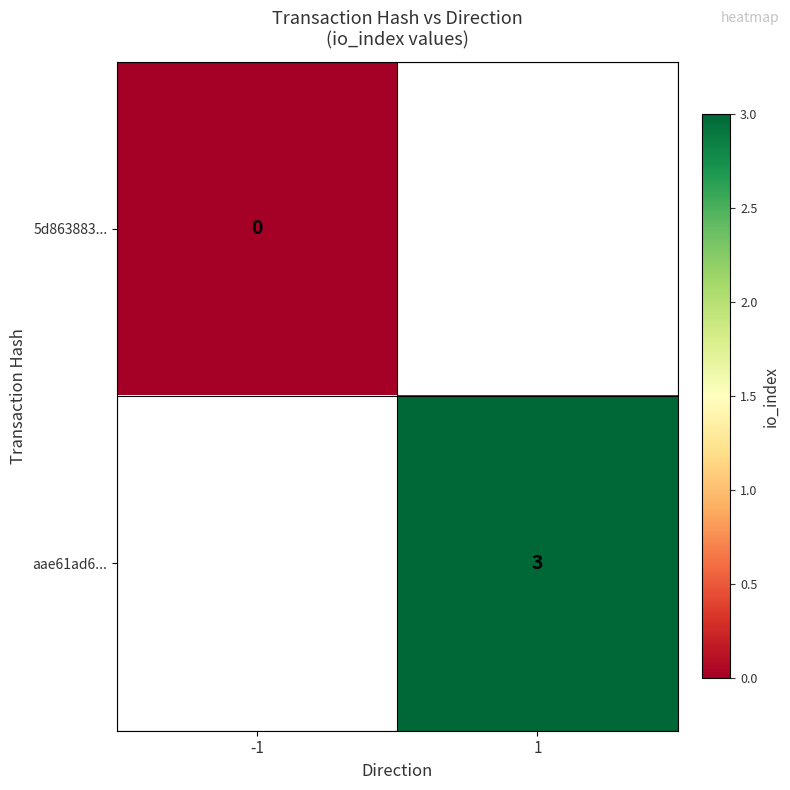

Is the value of aae61ad6... at 1 greater than the value of 5d863883... at -1?

Yes